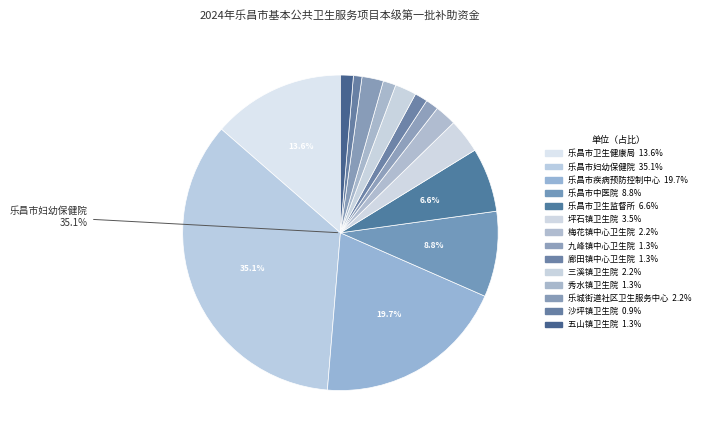

Is there any slice that represents more than half of the pie?

No